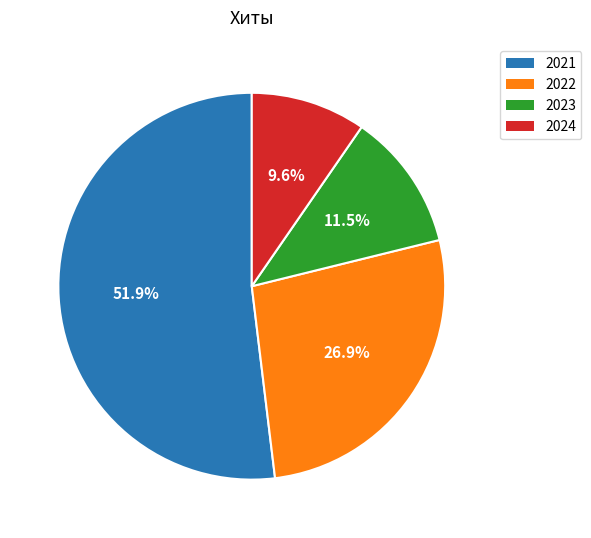

Rank the categories by value from lowest to highest.

2024, 2023, 2022, 2021